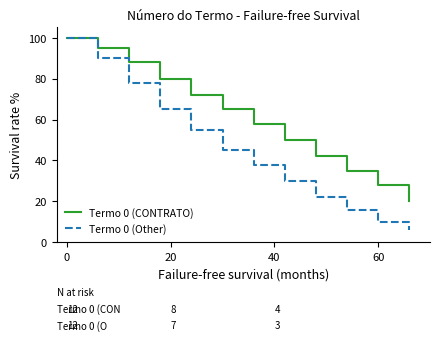

List the series in order of their overall mean, lowest first.

Termo 0 (Other), Termo 0 (CONTRATO)